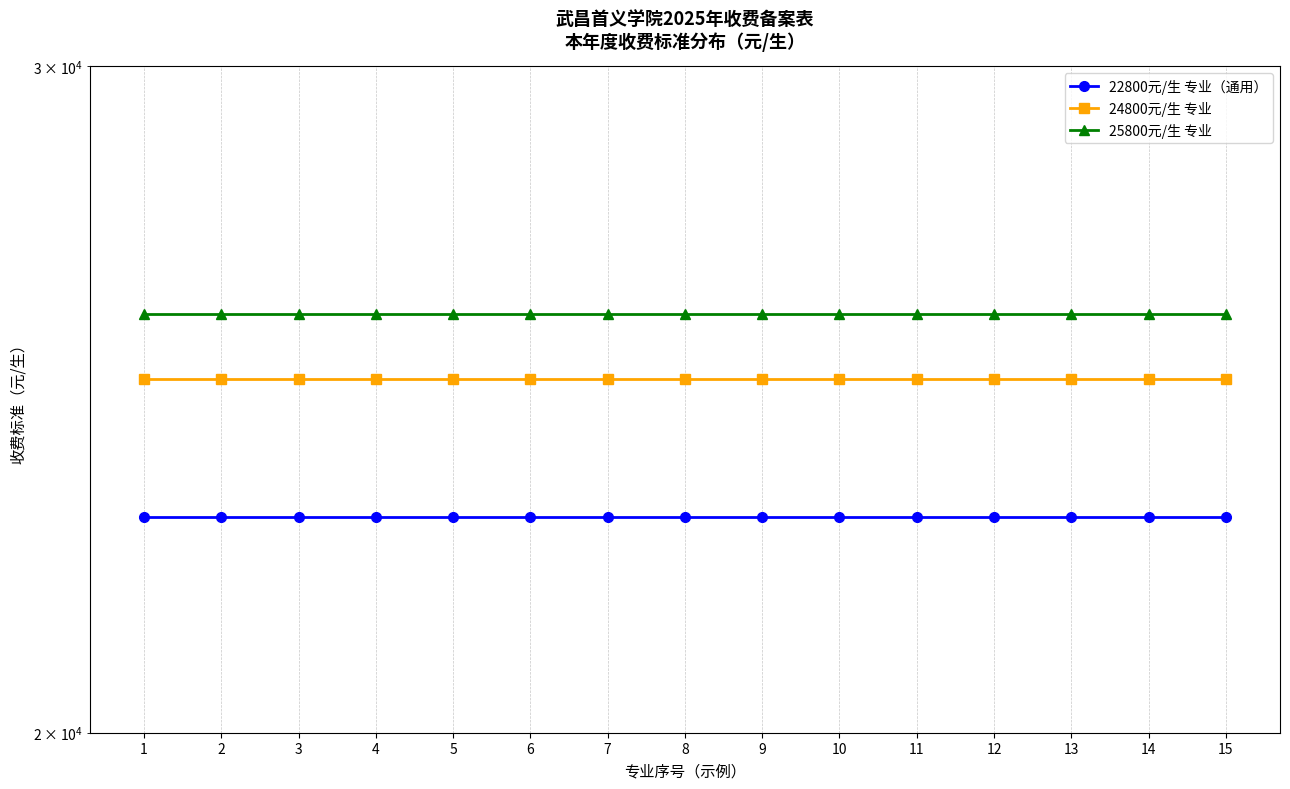

What is the value of the 25800元/生 专业 point at the 5th from the left?

25800